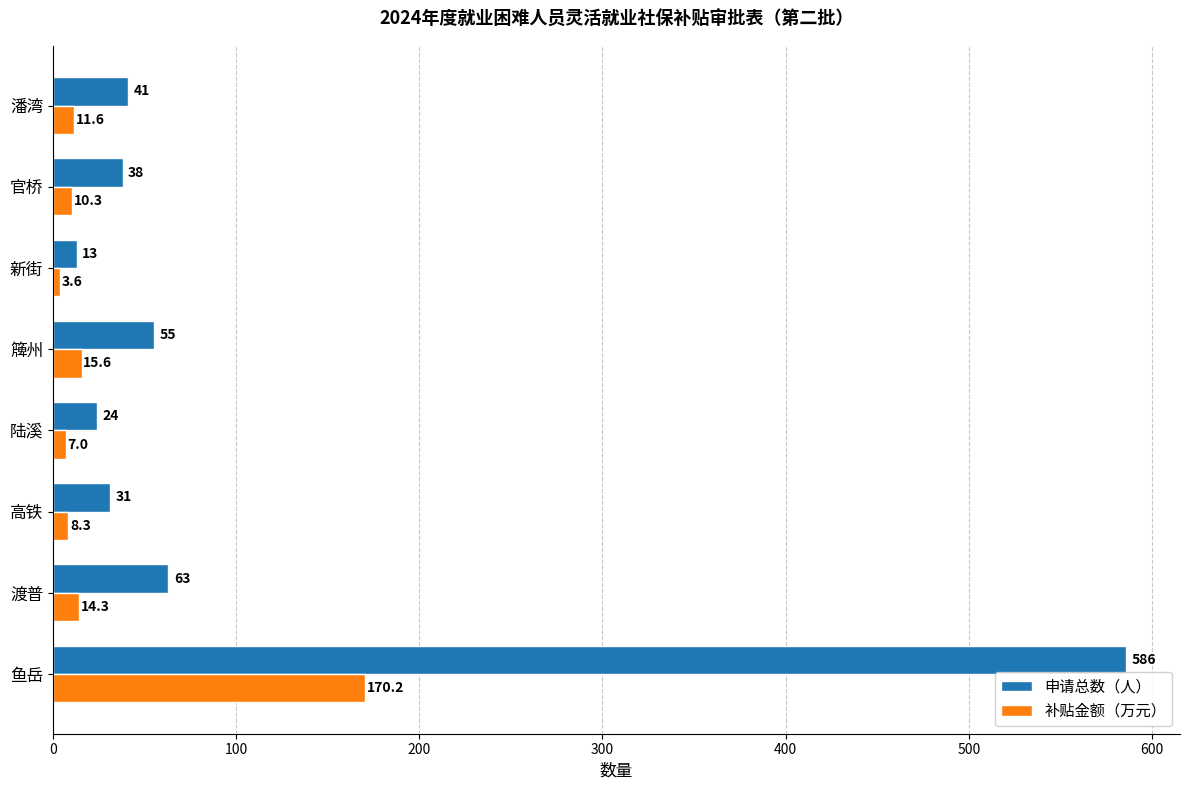

What is the highest value of the 申请总数（人） series?

586.0